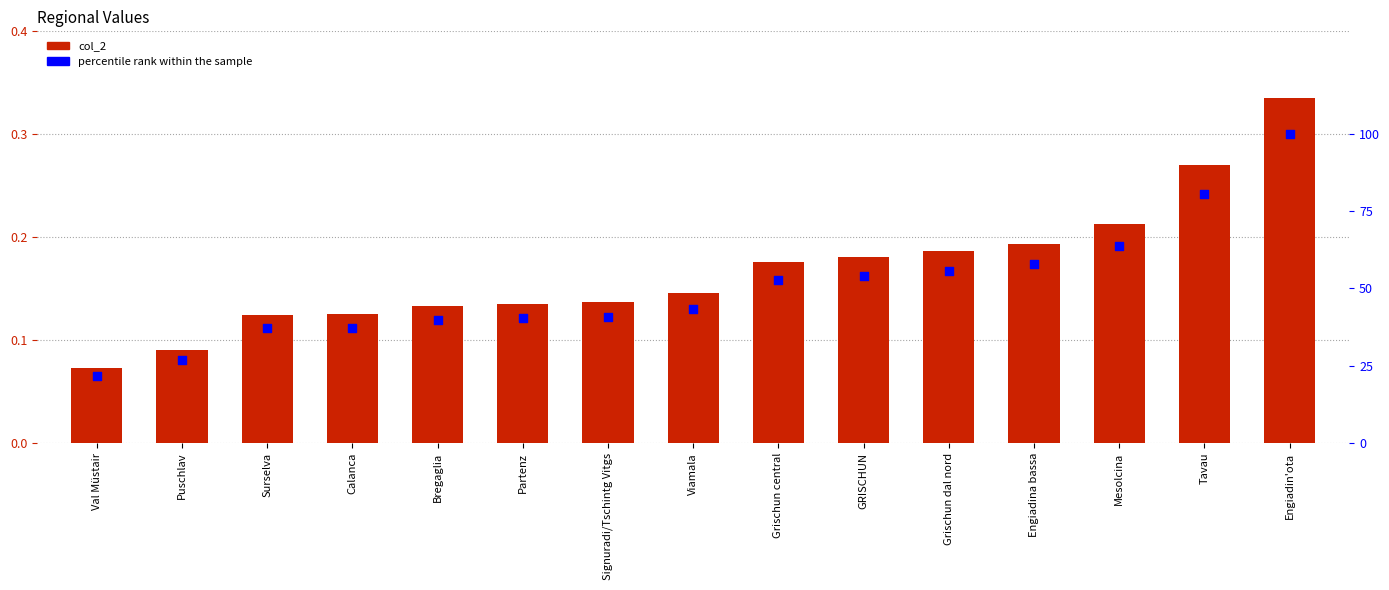

Which series contains the lowest Y value?

col_2